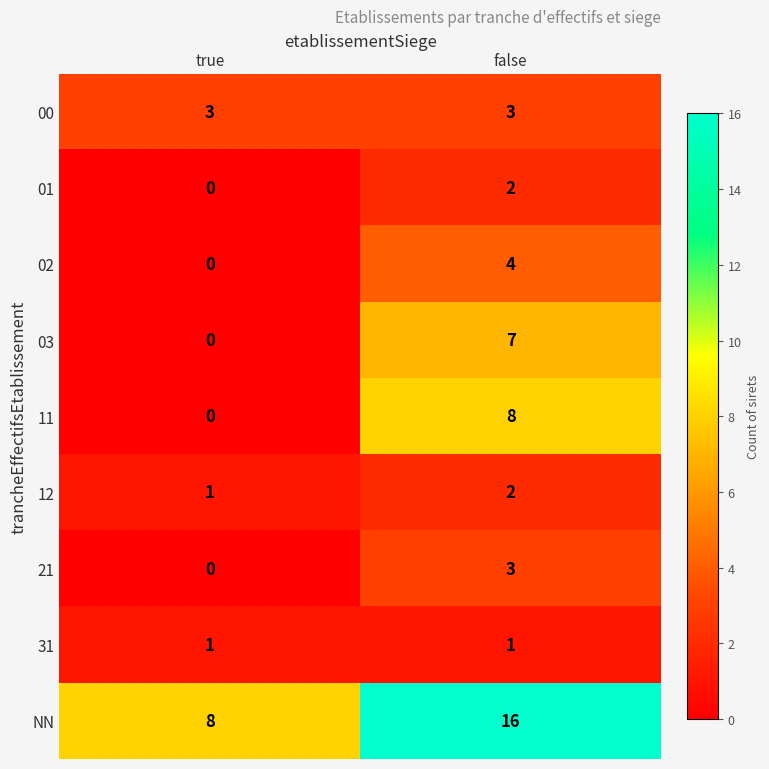

At how many categories does at least one series exceed 2?

2